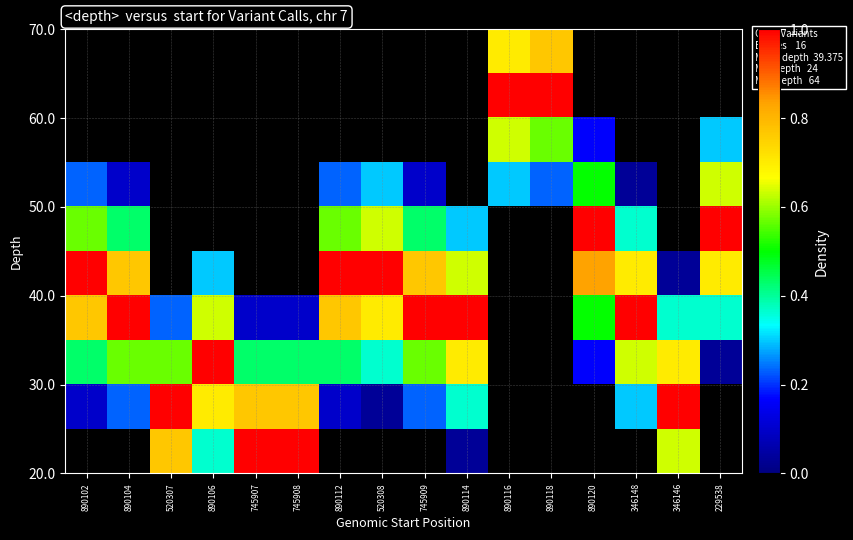

Between 745907 and 520307, which is larger?

745907